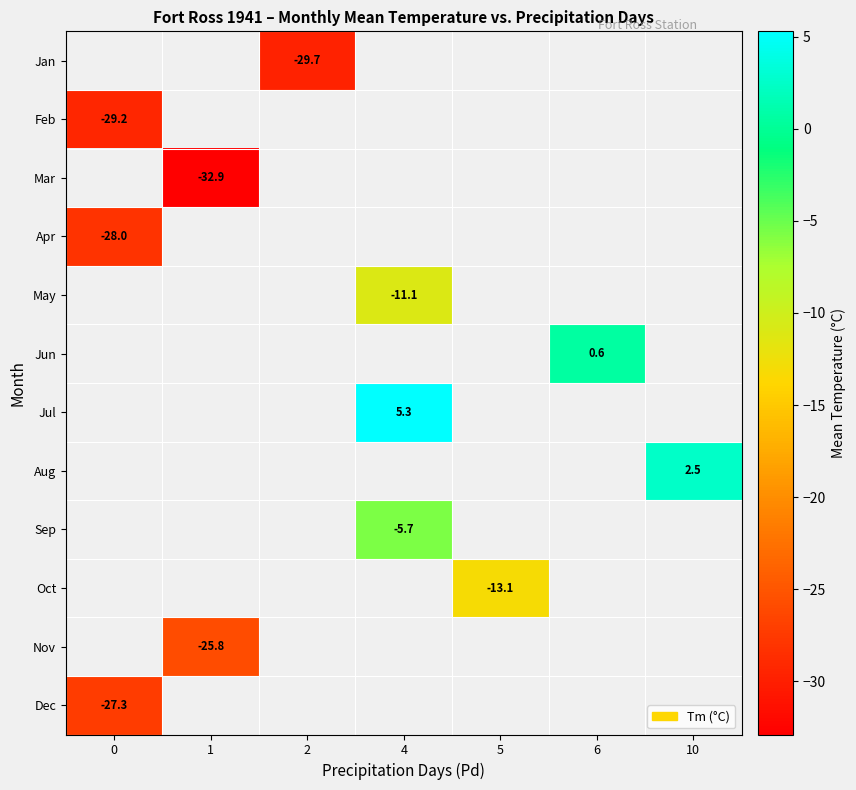

What is the greatest value displayed?

5.3